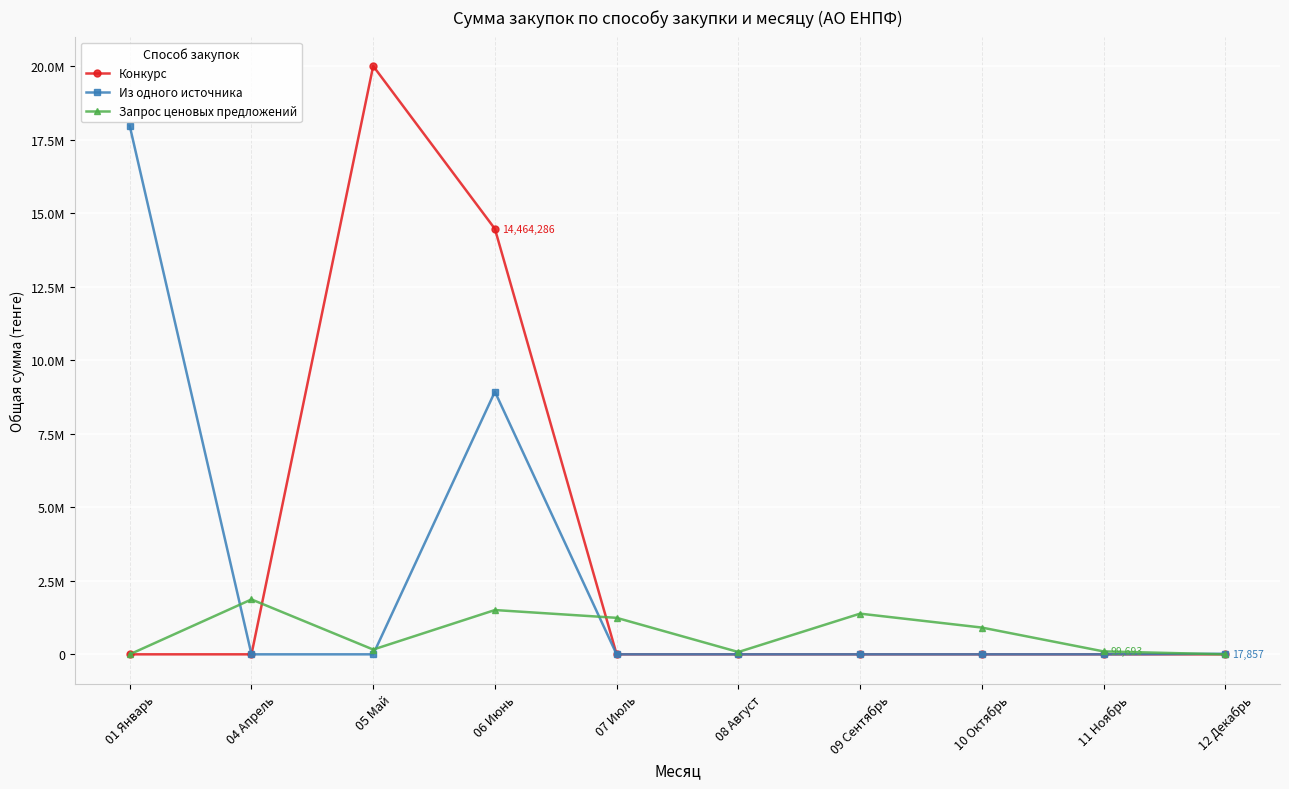

Is the value of Конкурс at 07 Июль greater than the value of Из одного источника at 06 Июнь?

No